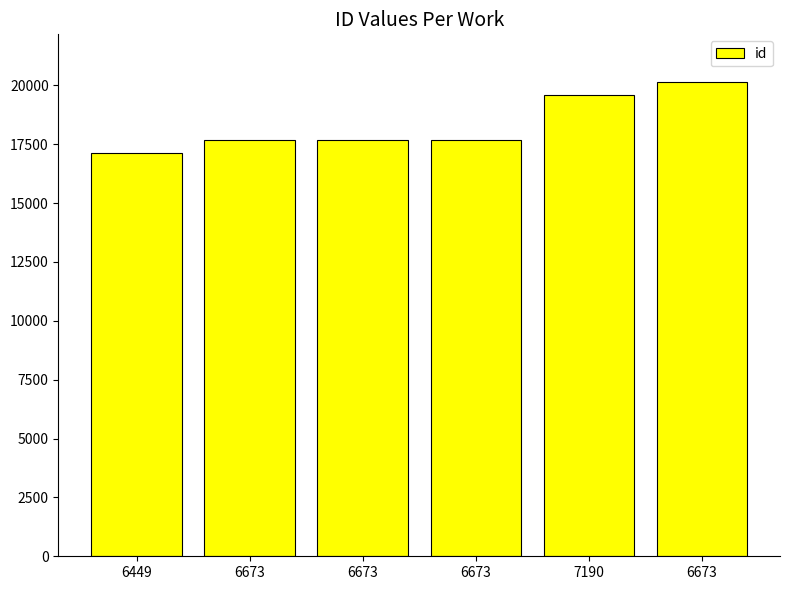

How many bars are there in total?

6